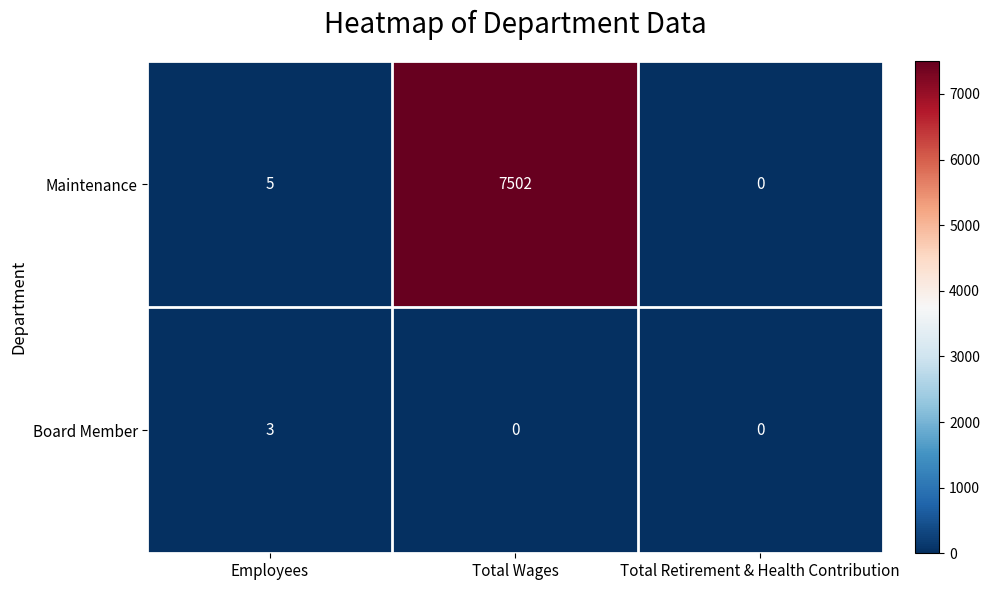

At which label does Maintenance reach its minimum?

Total Retirement & Health Contribution